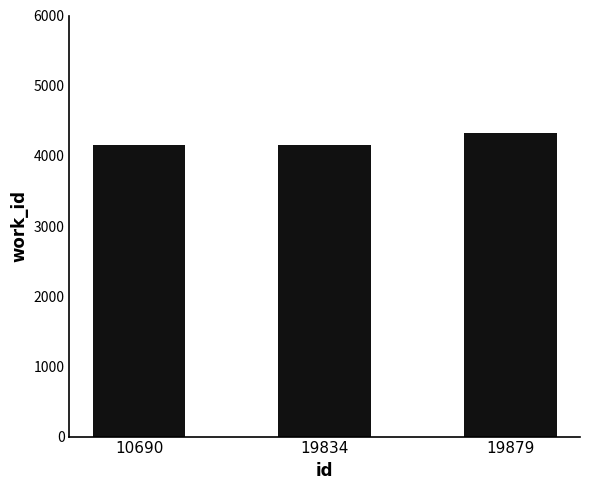

What is the sum of all values?

12630